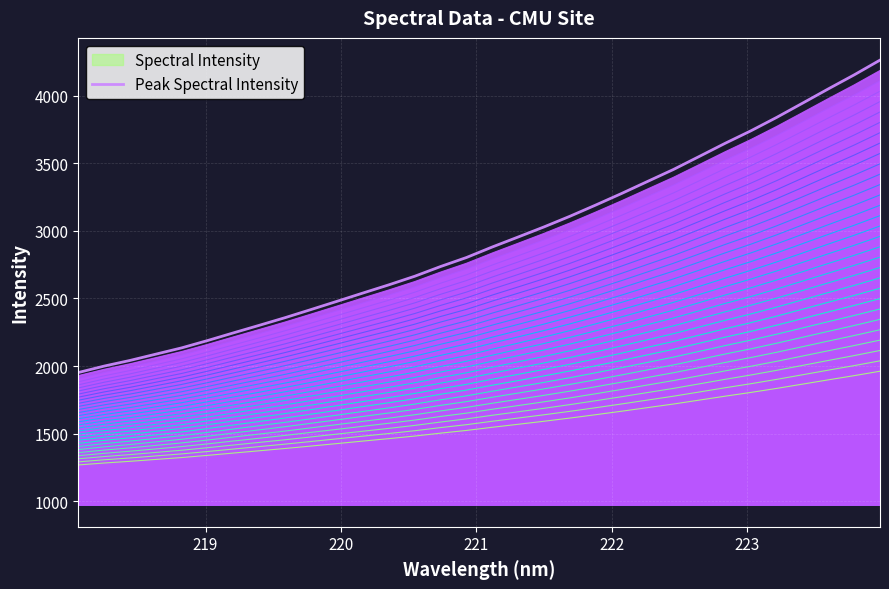

What is the highest value of the Spectral Intensity series?

1962.1